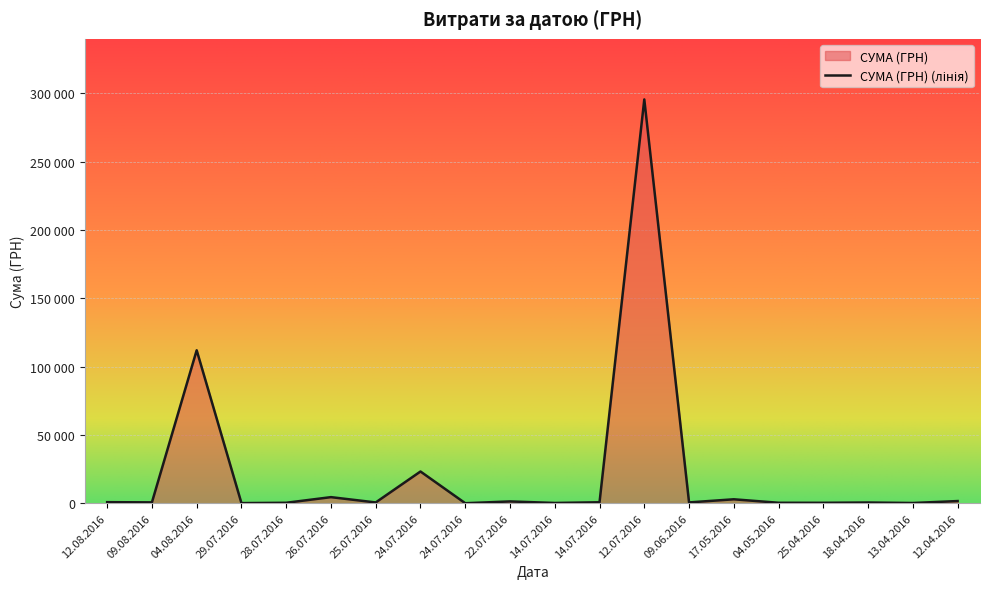

Count the number of data series in this chart.

1